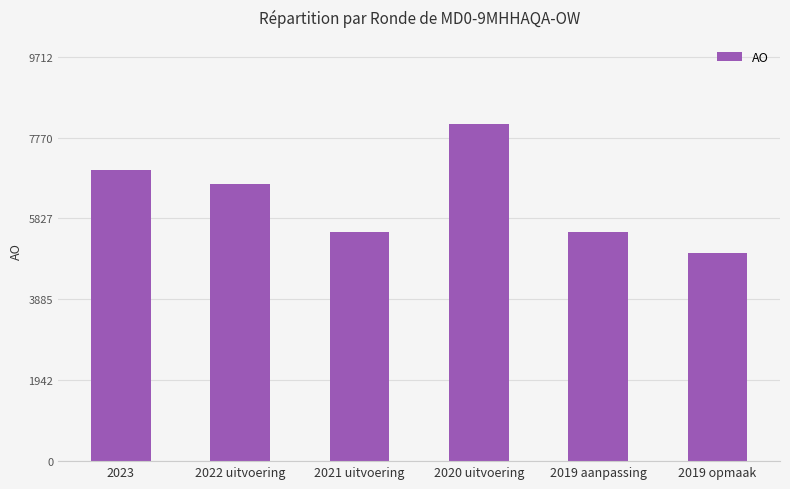

The chart shows a value of 5500 at 2019 aanpassing. True or false?

True